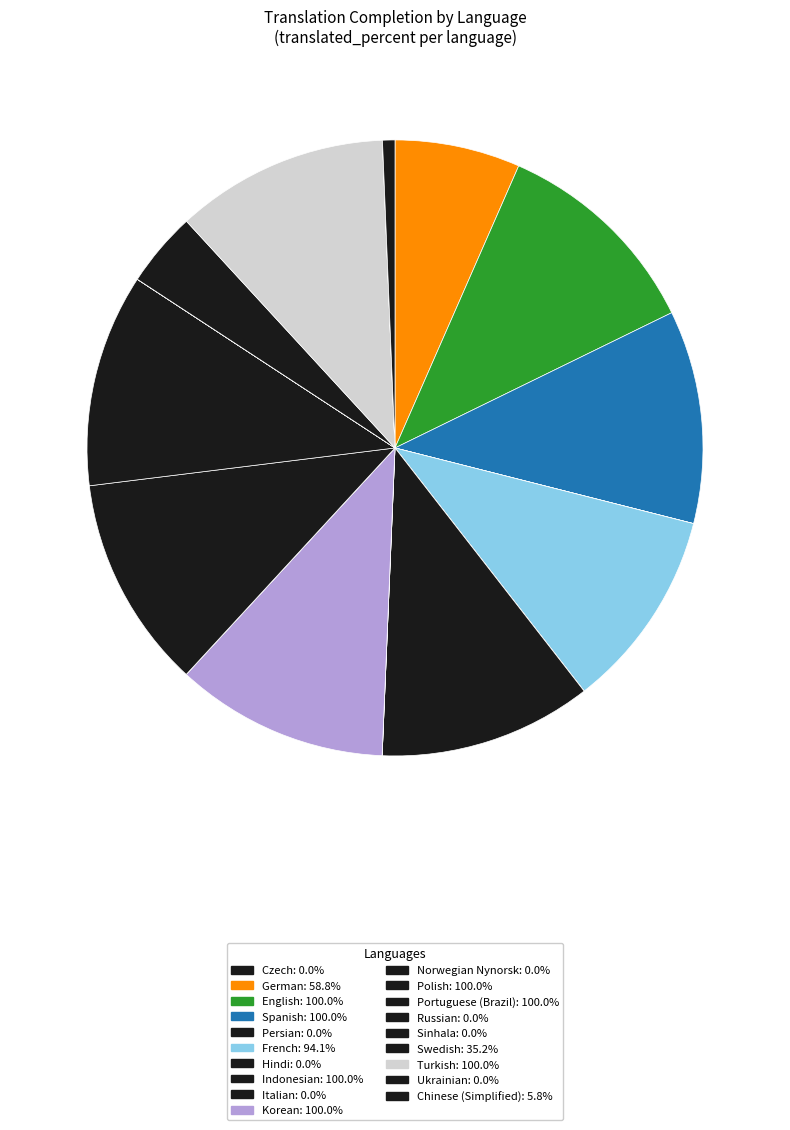

The Korean slice represents 1% of the pie. True or false?

False